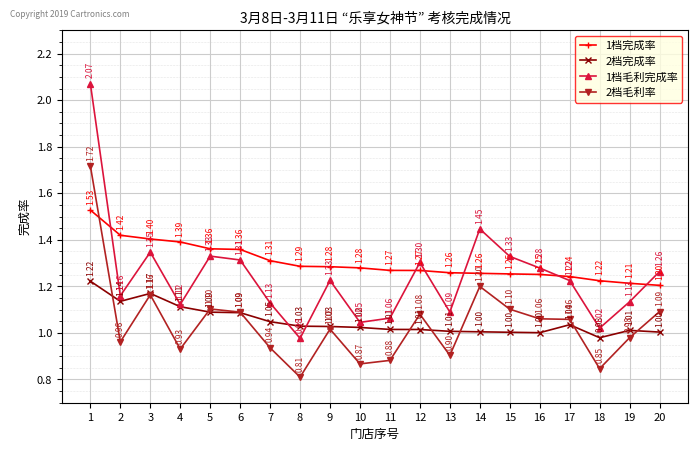

What is the sum of the 2档完成率 values at 14 and 11?

2.0